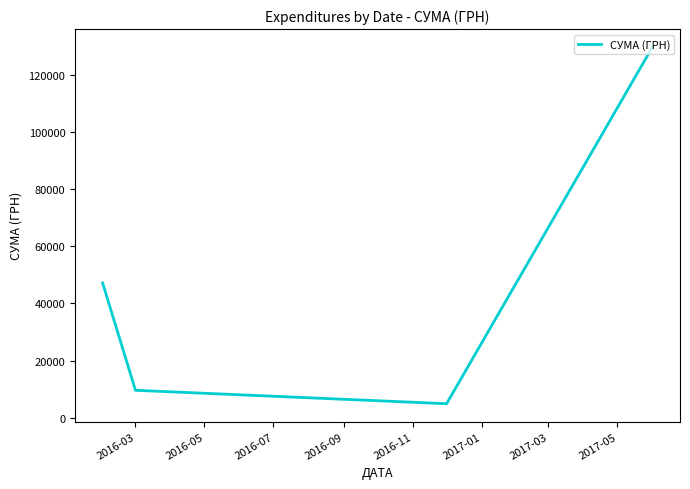

How many interior local valleys (lower than both neighbors) does the data have?

1